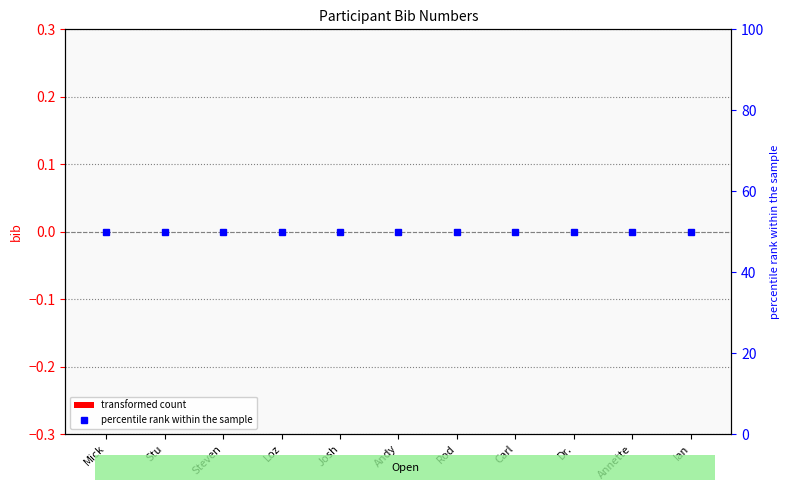

At Steven, list the series in order from largest to smallest.

percentile rank within the sample, transformed count